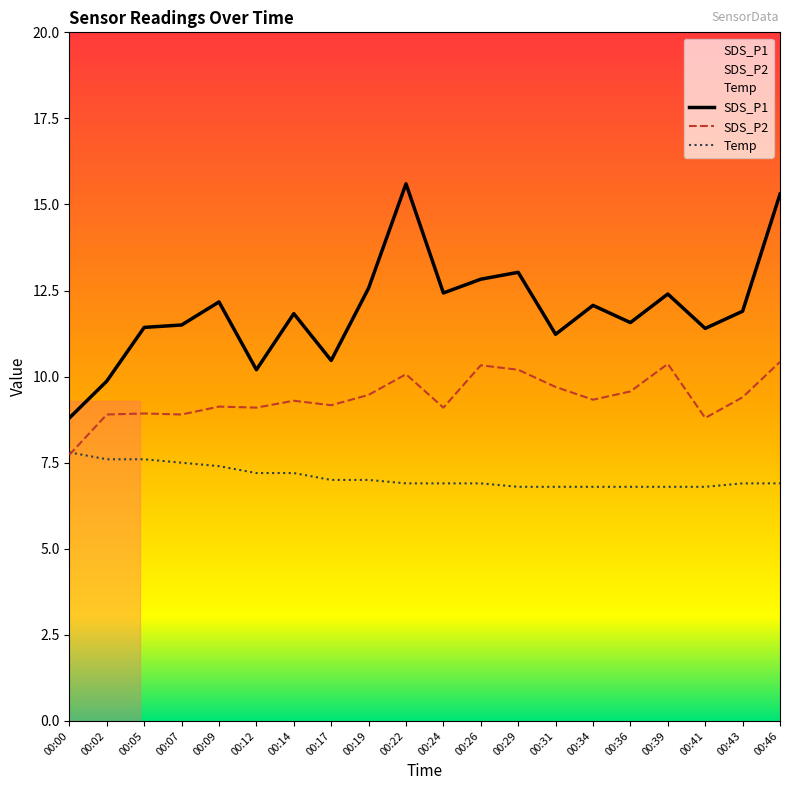

Where is SDS_P2 nearest to the value 9?

00:05